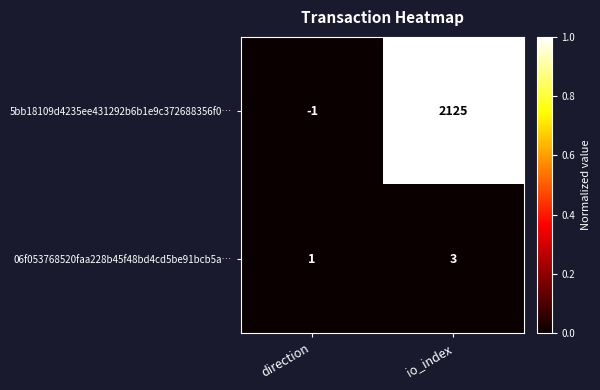

Is it true that 06f053768520faa228b45f48bd4cd5be91bcb5a… equals 2 at direction?

False